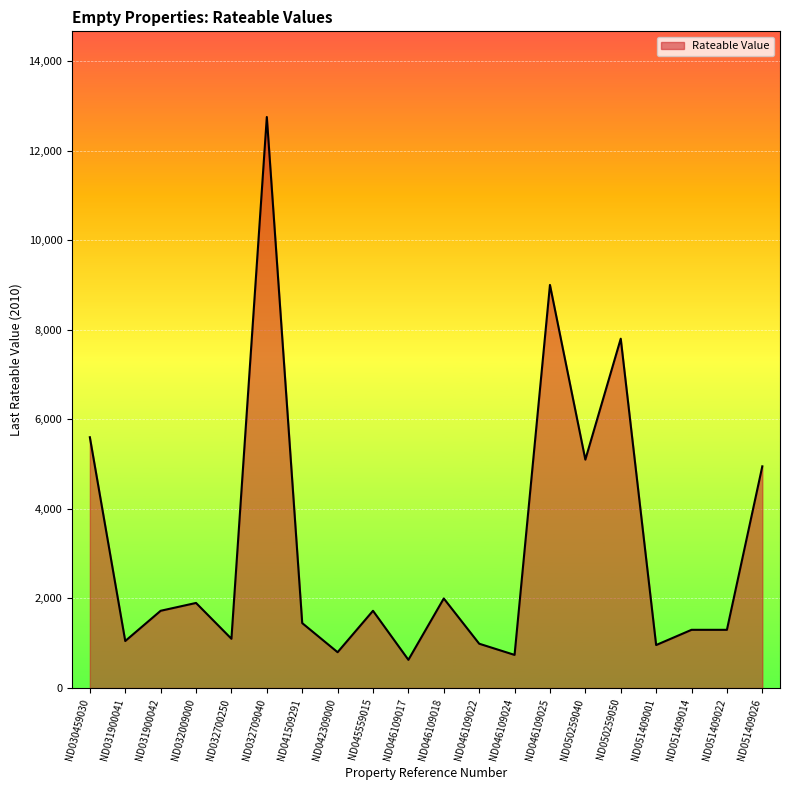

True or false: the data shows 1050 at ND031900041.

True